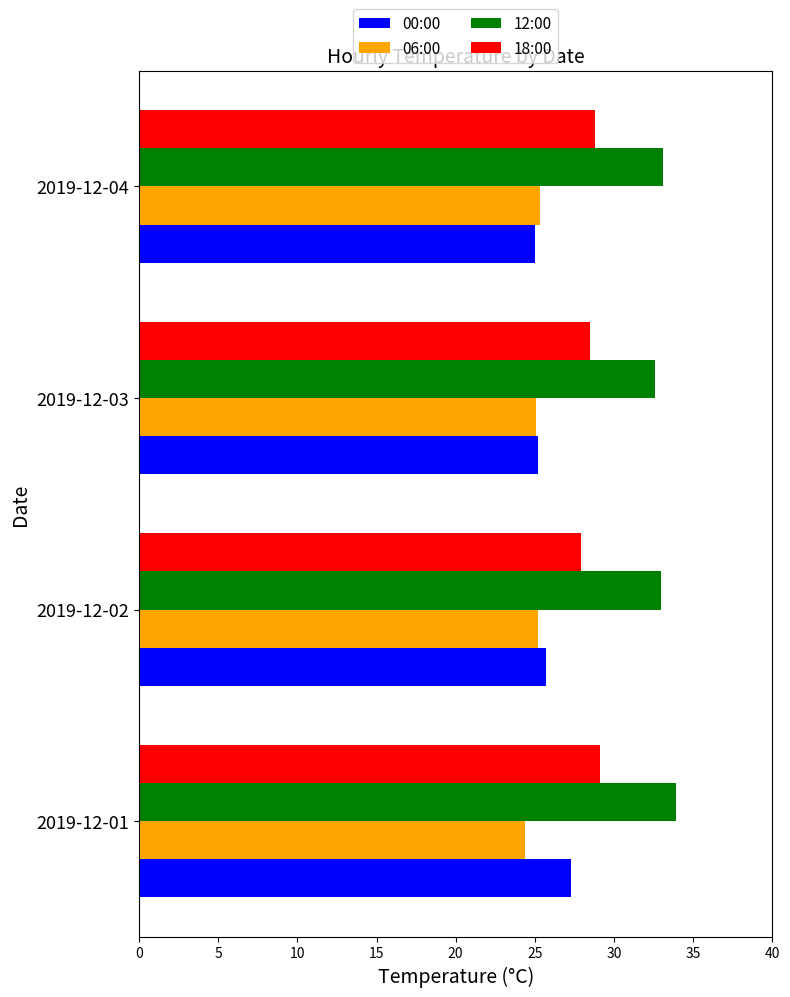

The 00:00 series shows 40.9 at 2019-12-03. True or false?

False